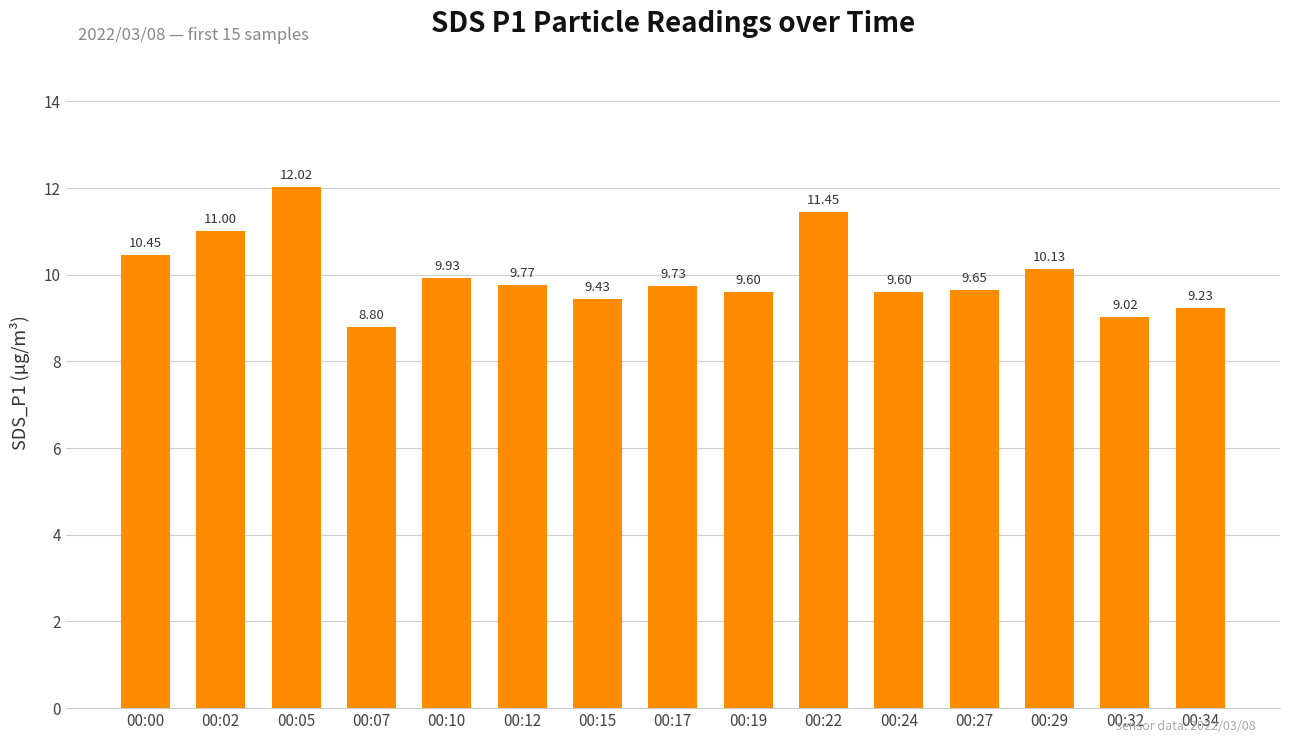

What is the average value?

10.0